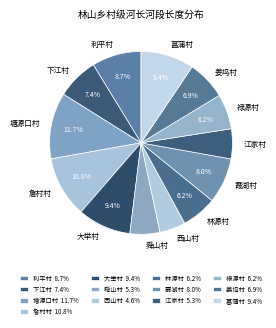

Combined, what portion of the pie is 利平村 and 姜坞村?

15.6%